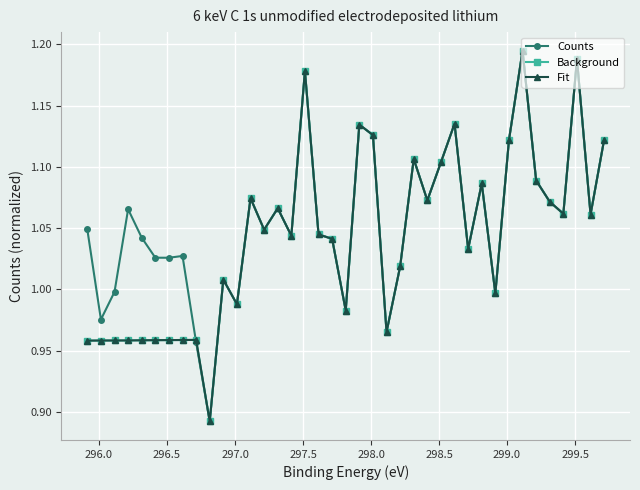

At how many categories does at least one series exceed 0?

39